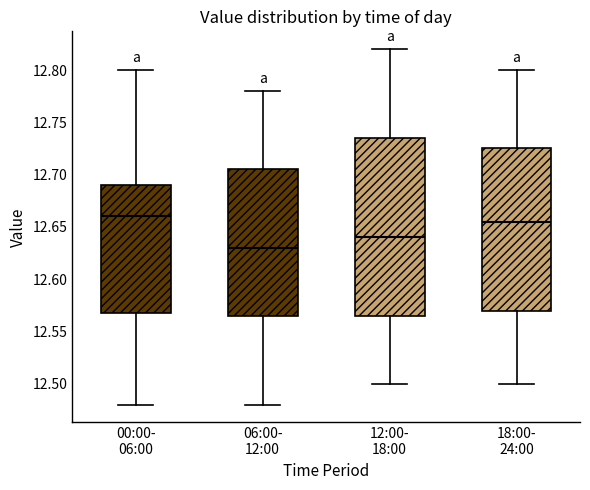

Reading left to right, transcribe this box plot: for each box, give where its median line is, the range the box spans, and where its two whiskers end, as read against the y-axis. The values are not printed on the chart, so give them approximately, as read against the axis.

00:00- 06:00: median 12.660, box 12.570 to 12.690, whiskers 12.480 to 12.800
06:00- 12:00: median 12.630, box 12.565 to 12.705, whiskers 12.480 to 12.780
12:00- 18:00: median 12.640, box 12.565 to 12.735, whiskers 12.500 to 12.820
18:00- 24:00: median 12.655, box 12.570 to 12.725, whiskers 12.500 to 12.800